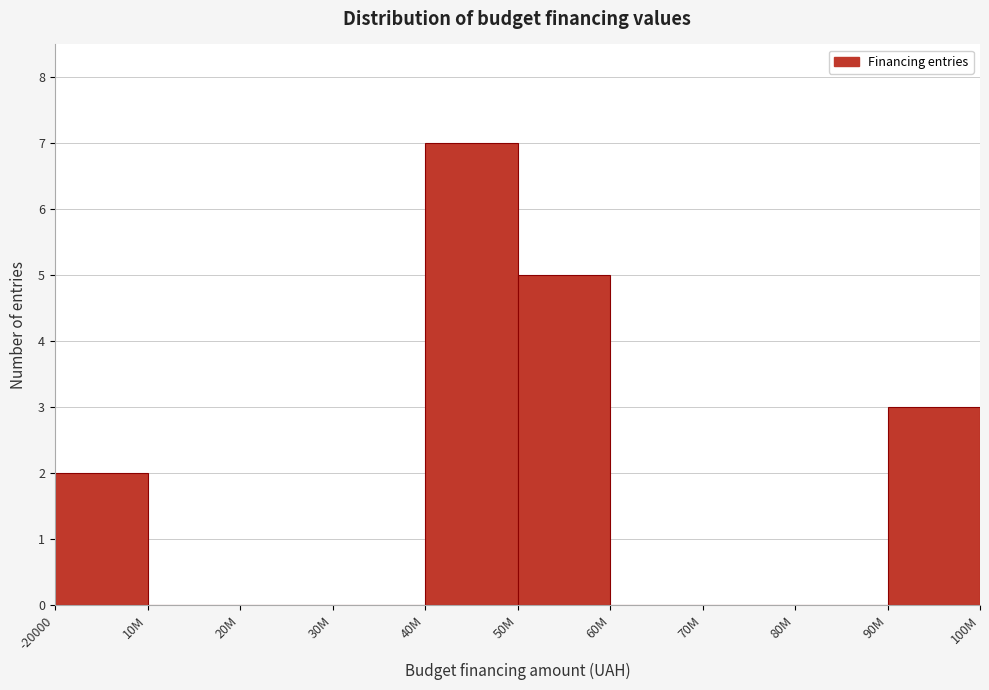

Reading left to right, transcribe all the data shown in this chart.

-20000=2	10M=0	20M=0	30M=0	40M=7	50M=5	60M=0	70M=0	80M=0	90M=3